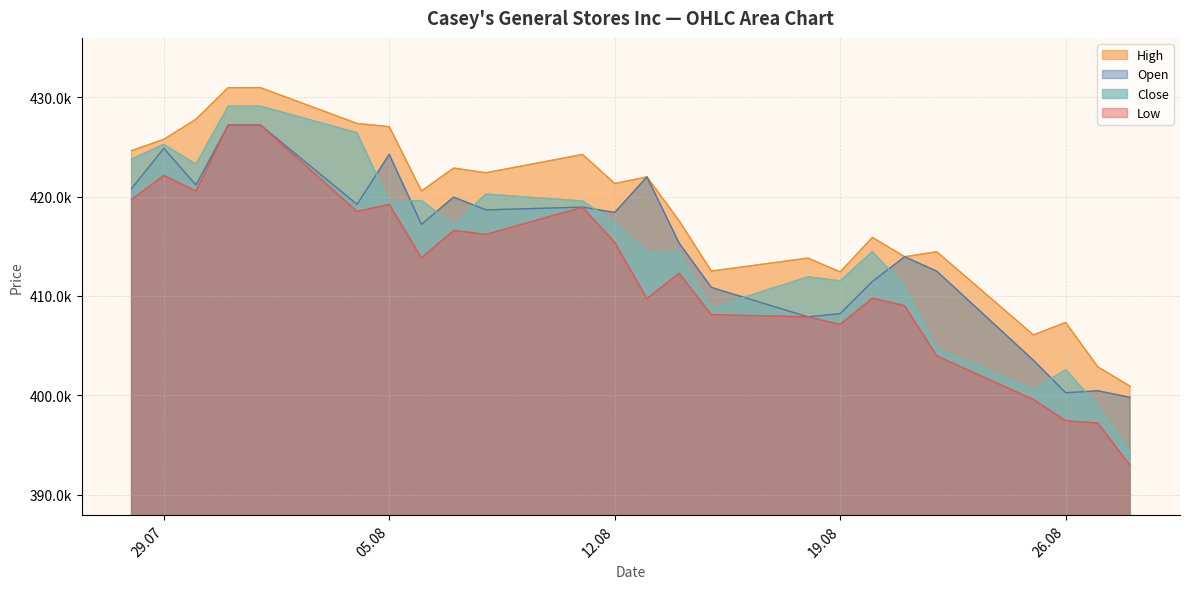

Does the chart have visible grid lines?

Yes